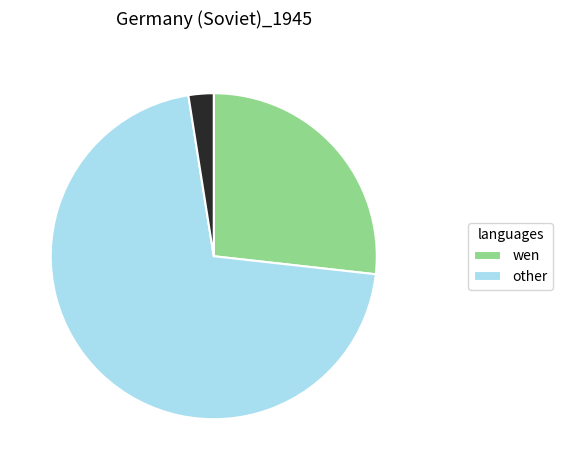

Is there any slice that represents more than half of the pie?

Yes